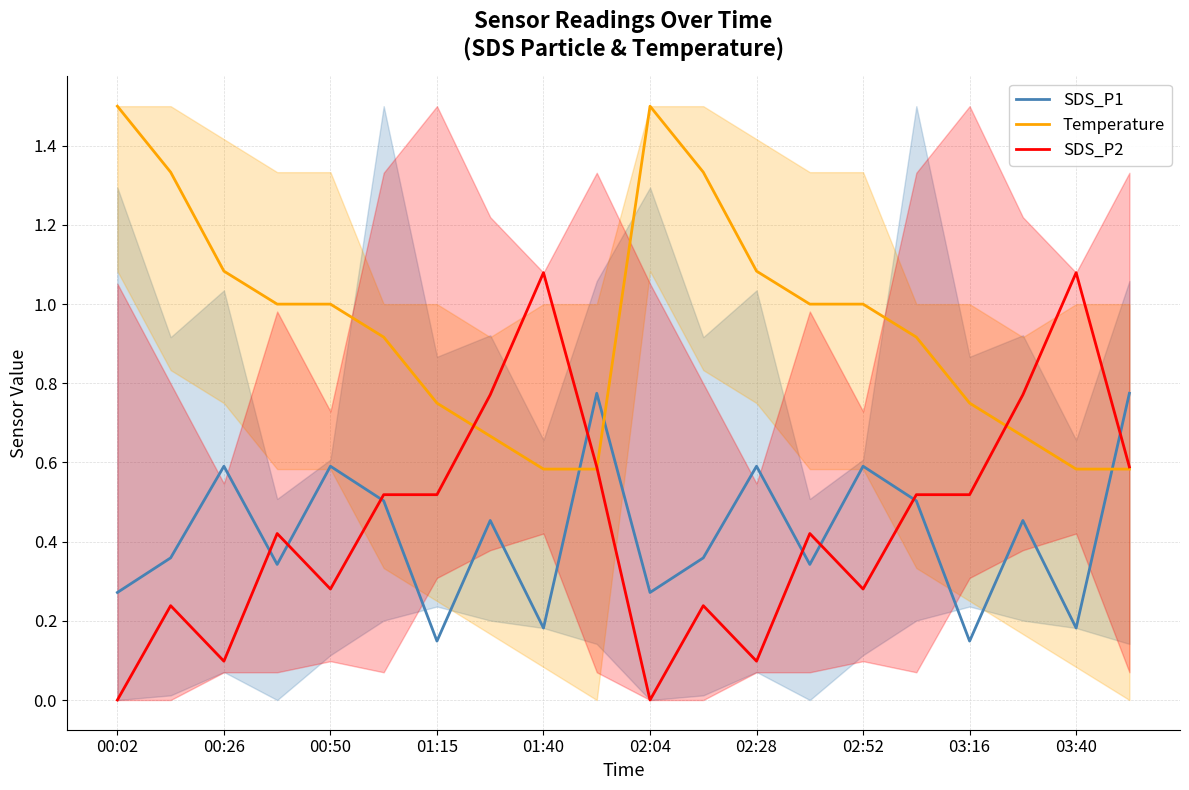

Does the chart display data point markers on the line(s)?

No